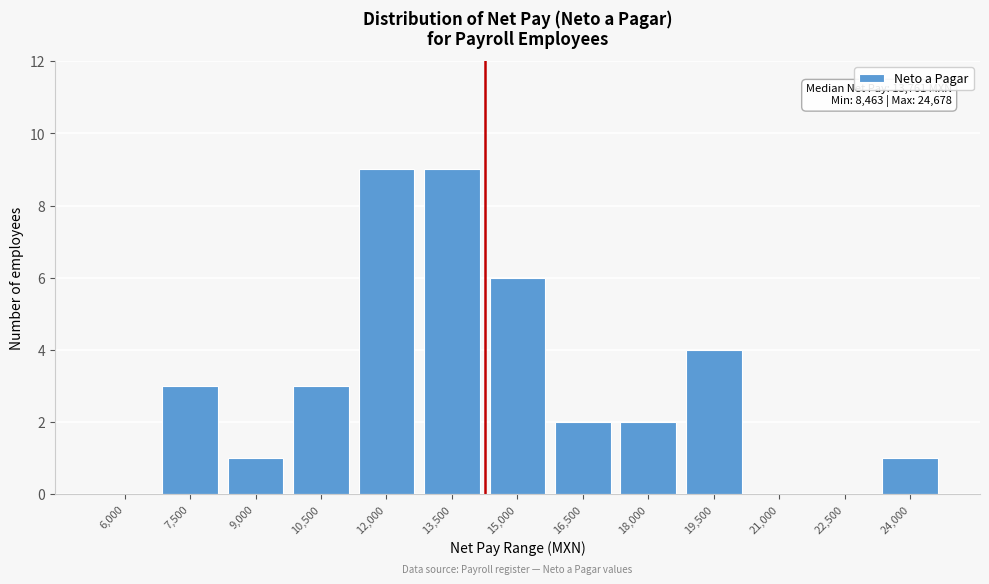

Reading left to right, what are all the values shown in this chart?

6,000=0	7,500=3	9,000=1	10,500=3	12,000=9	13,500=9	15,000=6	16,500=2	18,000=2	19,500=4	21,000=0	22,500=0	24,000=1